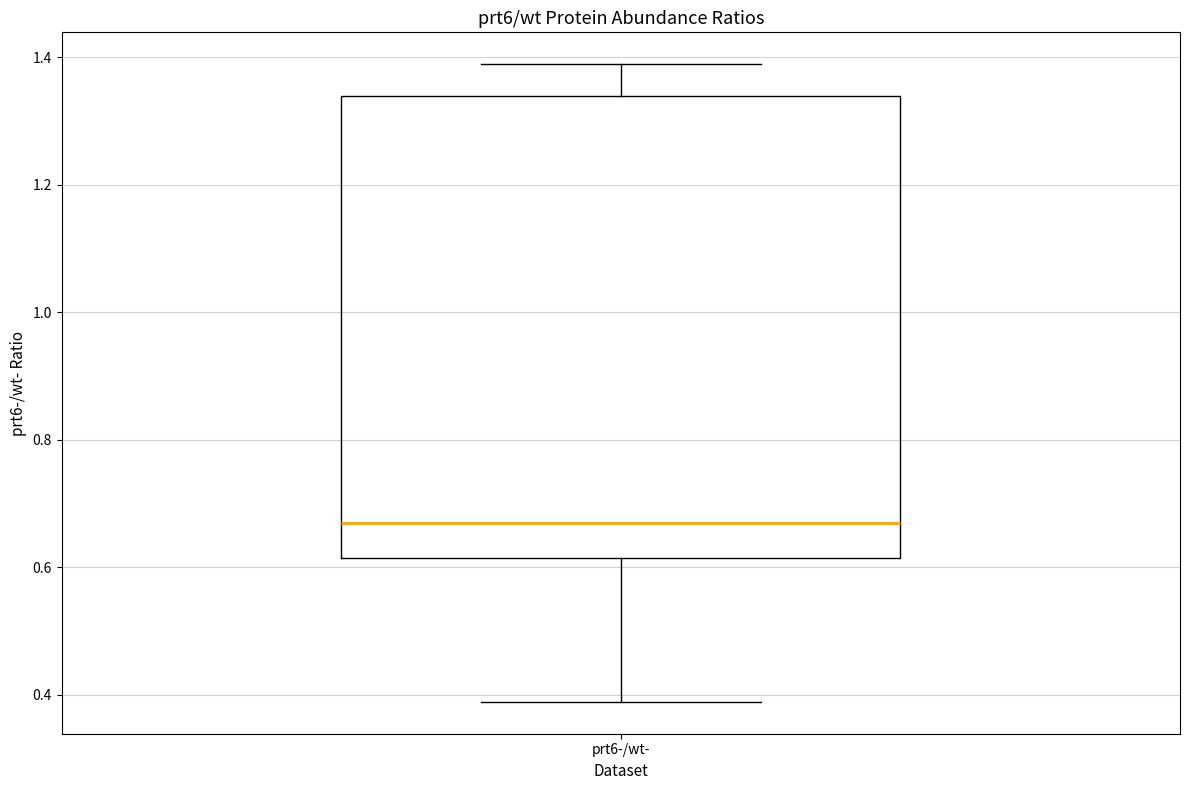

Transcribe this box plot: give where the median line is, the range the box spans, and where the two whiskers end, as read against the y-axis. The values are not printed on the chart, so give them approximately, as read against the axis.

median 0.66, box 0.62 to 1.34, whiskers 0.38 to 1.38